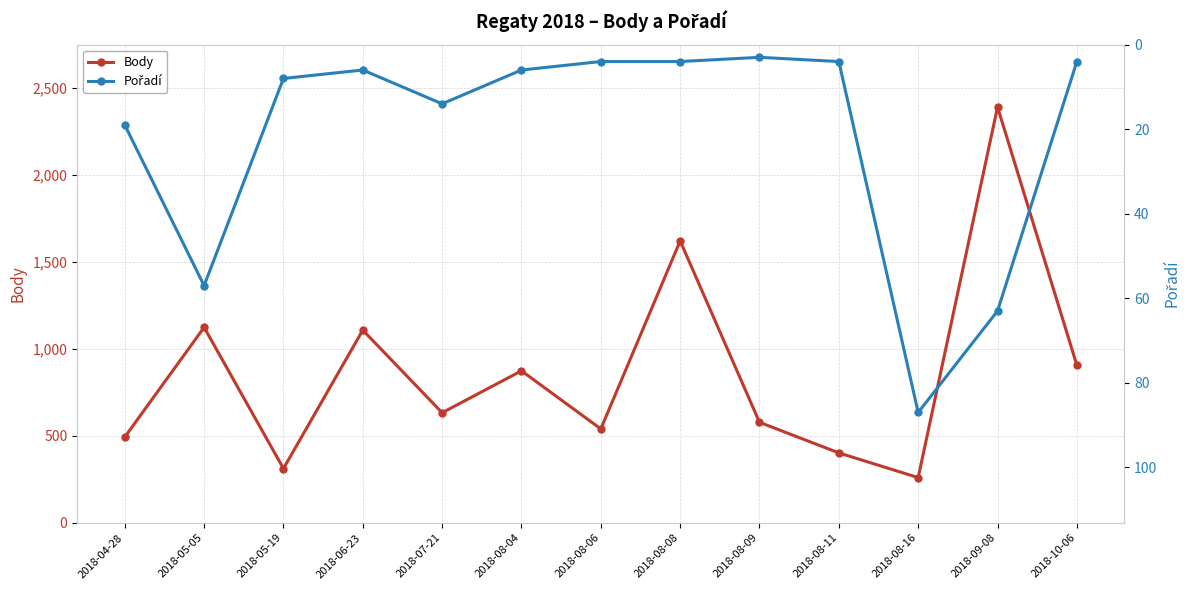

What is the difference between the maximum and second lowest values in the Pořadí series?

83